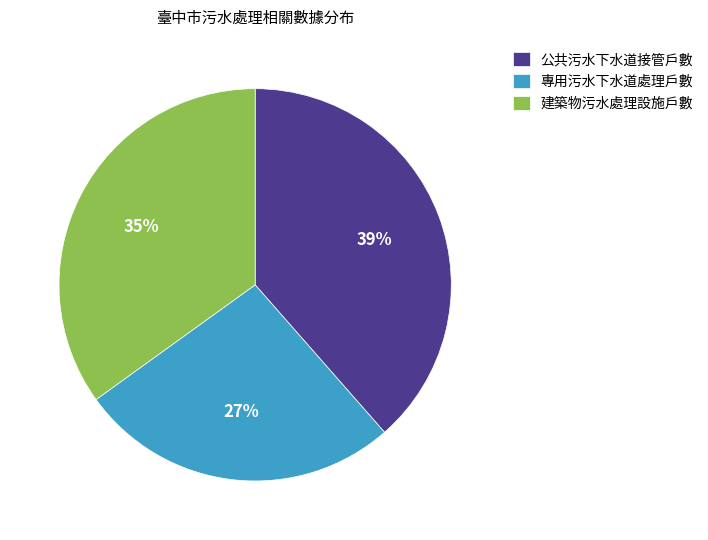

To the nearest percent, what is the average slice percentage?

33%